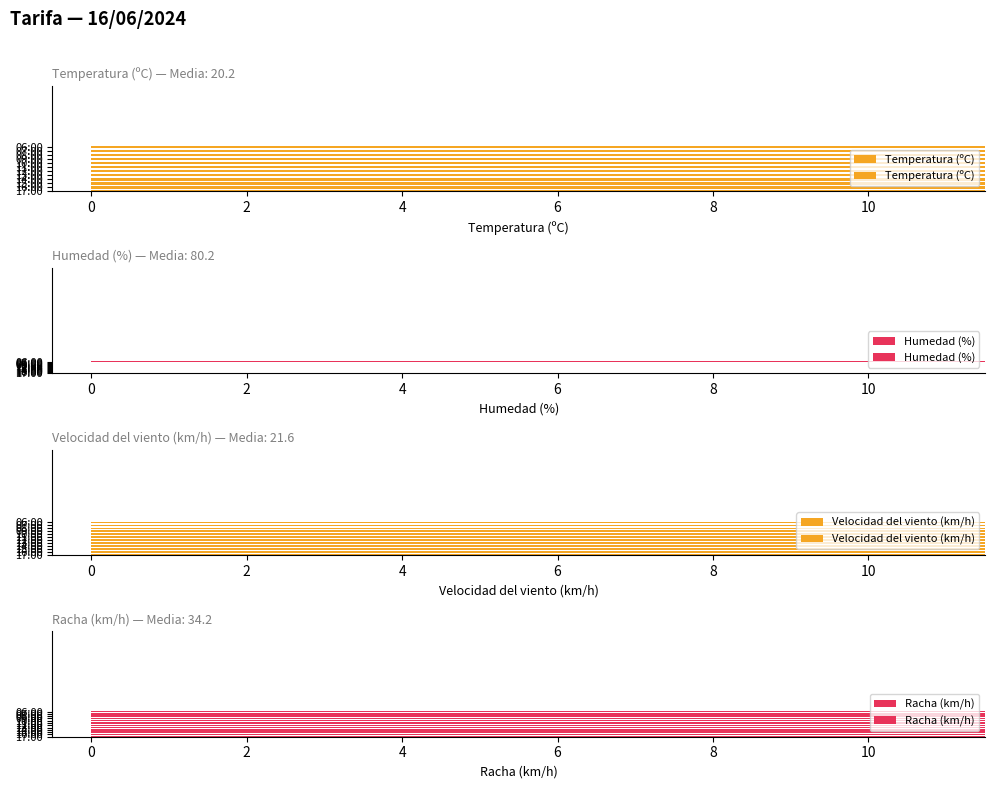

At 14:00, list the series in order from largest to smallest.

Humedad (%), Racha (km/h), Temperatura (ºC), Velocidad del viento (km/h)